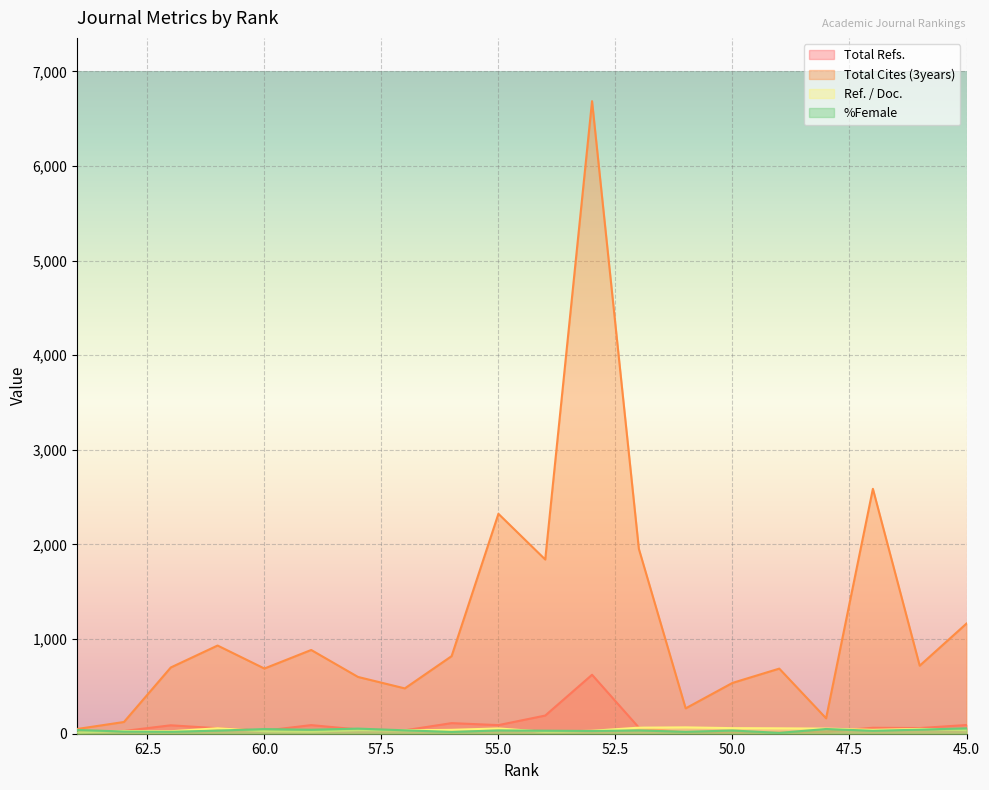

Rank the series by their maximum value, from highest to lowest.

Total Cites (3years), Total Refs., Ref. / Doc., %Female